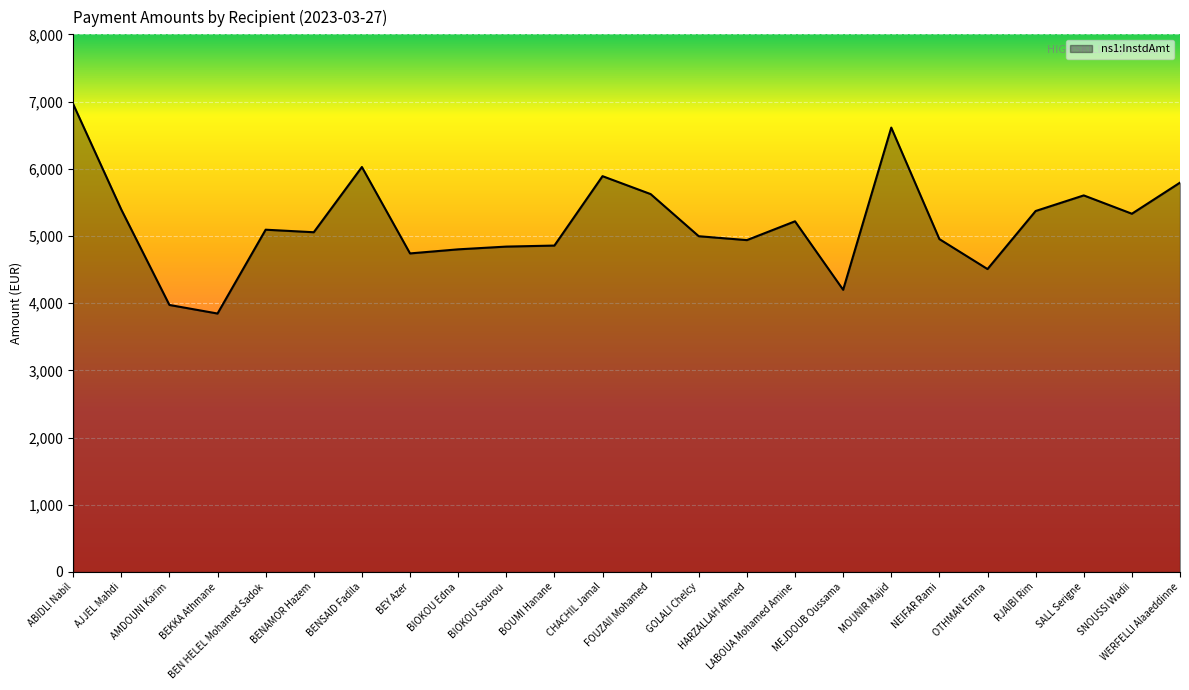

What value does the data have at BENSAID Fadila?

6025.8